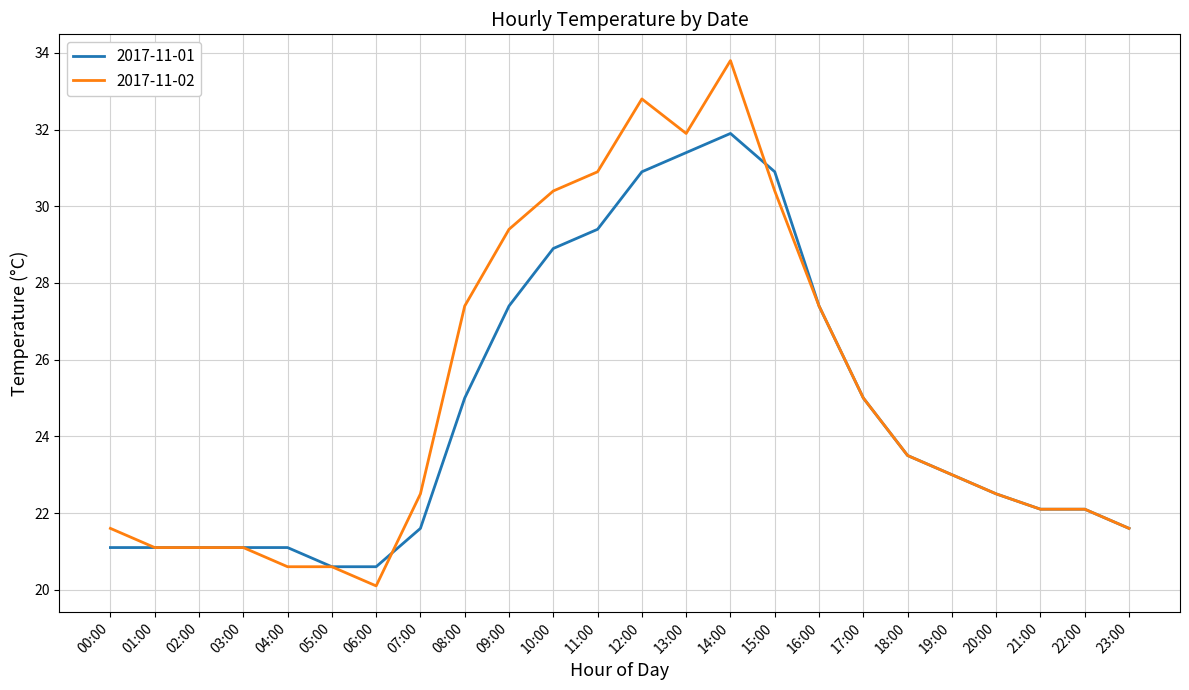

How many lines are shown in the chart?

2